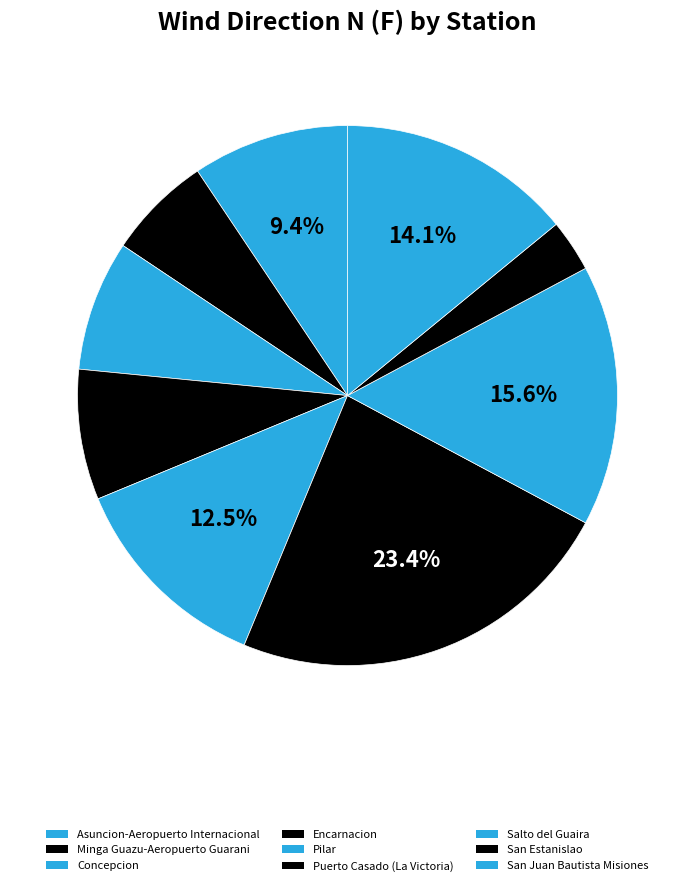

The Minga Guazu-Aeropuerto Guarani slice represents 6% of the pie. True or false?

True